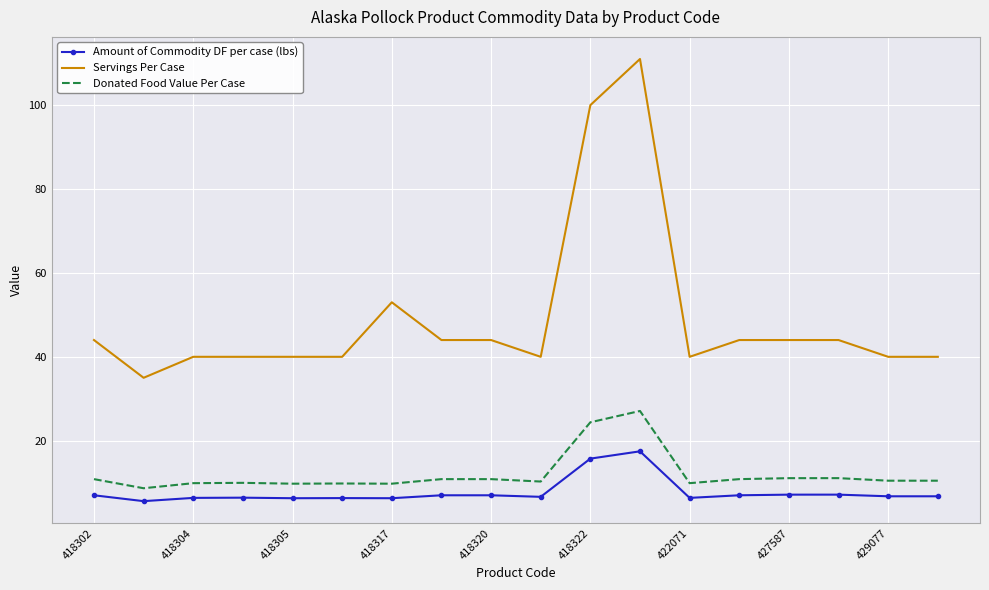

True or false: Amount of Commodity DF per case (lbs) and Donated Food Value Per Case intersect in this chart.

False